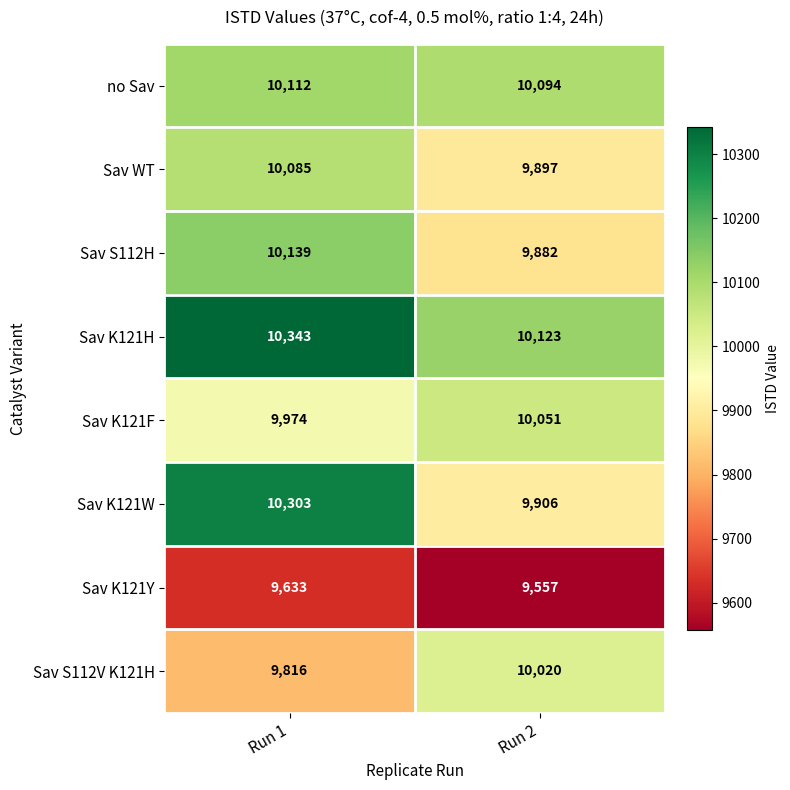

Which series has the largest total across all categories?

Sav K121H